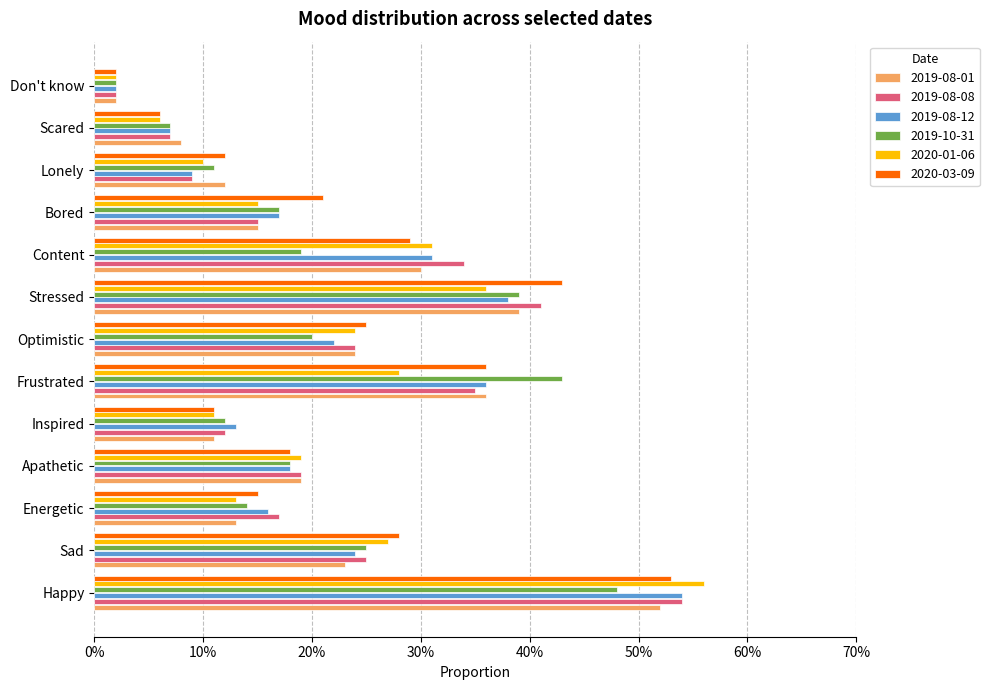

At which category is the sum across all series the highest?

Happy